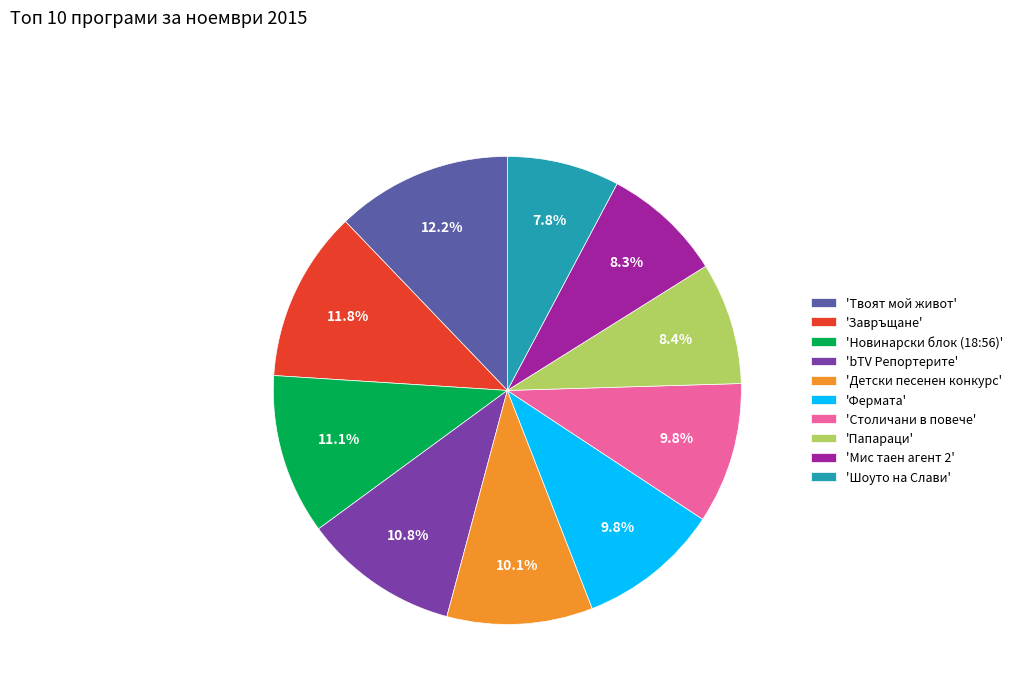

Does 'Мис таен агент 2' account for over 50% of the chart?

No